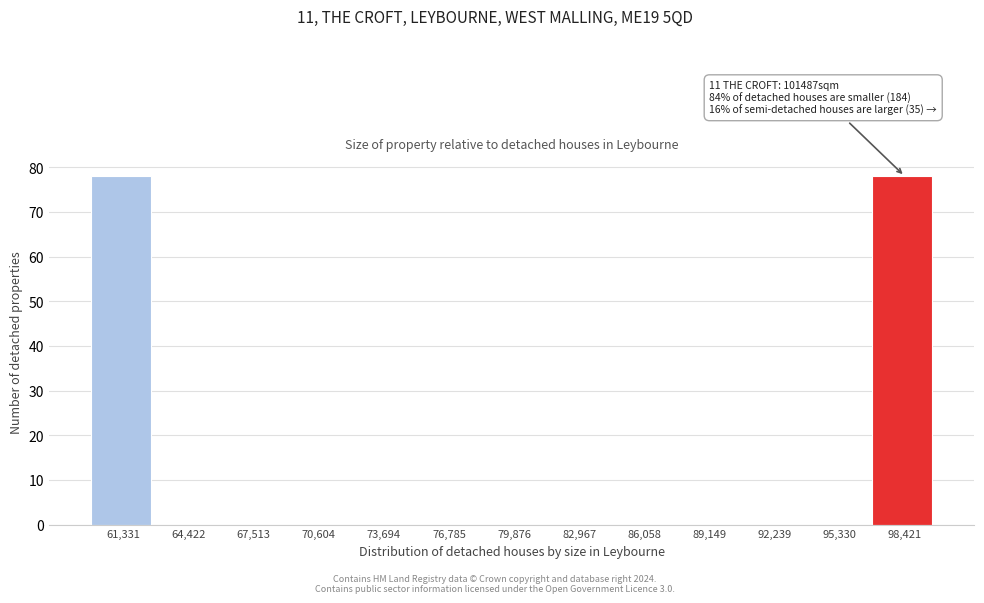

Reading left to right, list all the values displayed in this chart.

61,331=78	64,422=0	67,513=0	70,604=0	73,694=0	76,785=0	79,876=0	82,967=0	86,058=0	89,149=0	92,239=0	95,330=0	98,421=78